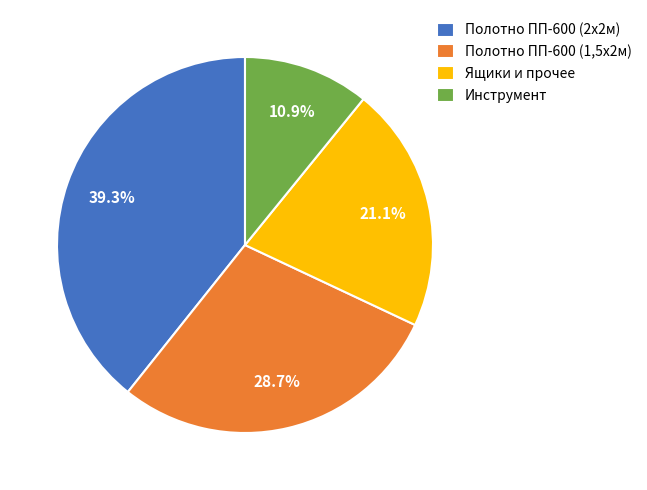

How many slices are in this pie chart?

4